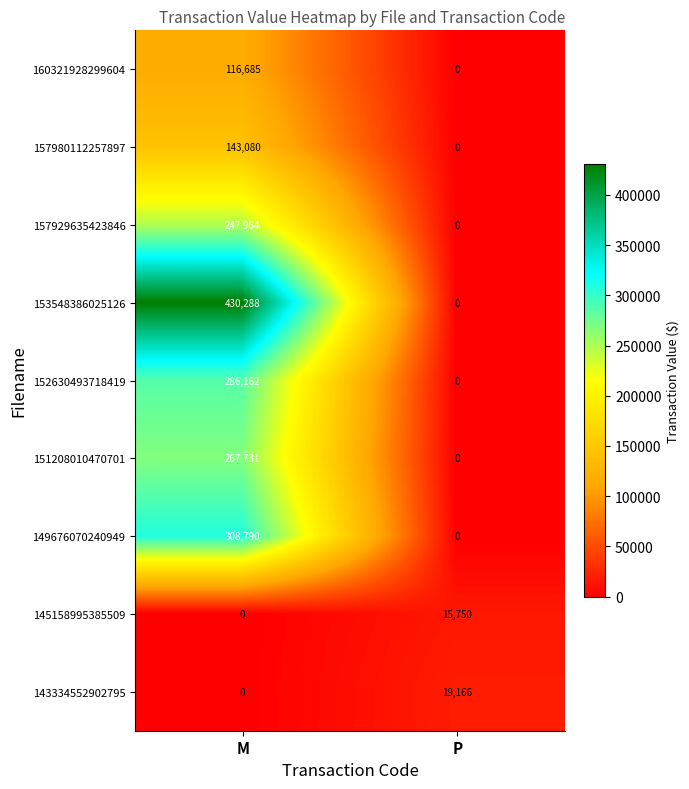

Rank the categories by 152630493718419 value from lowest to highest.

P, M